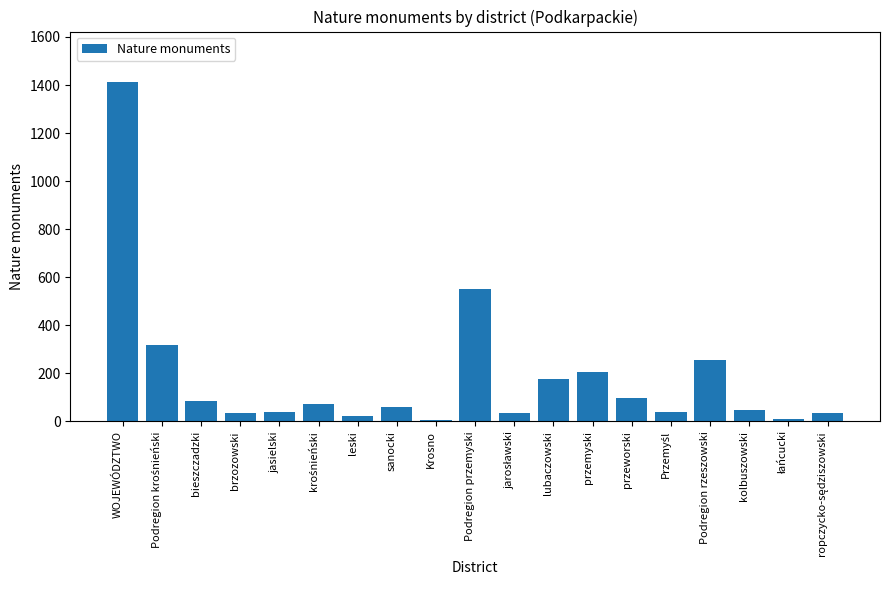

What is the difference between the maximum and minimum values?

1405